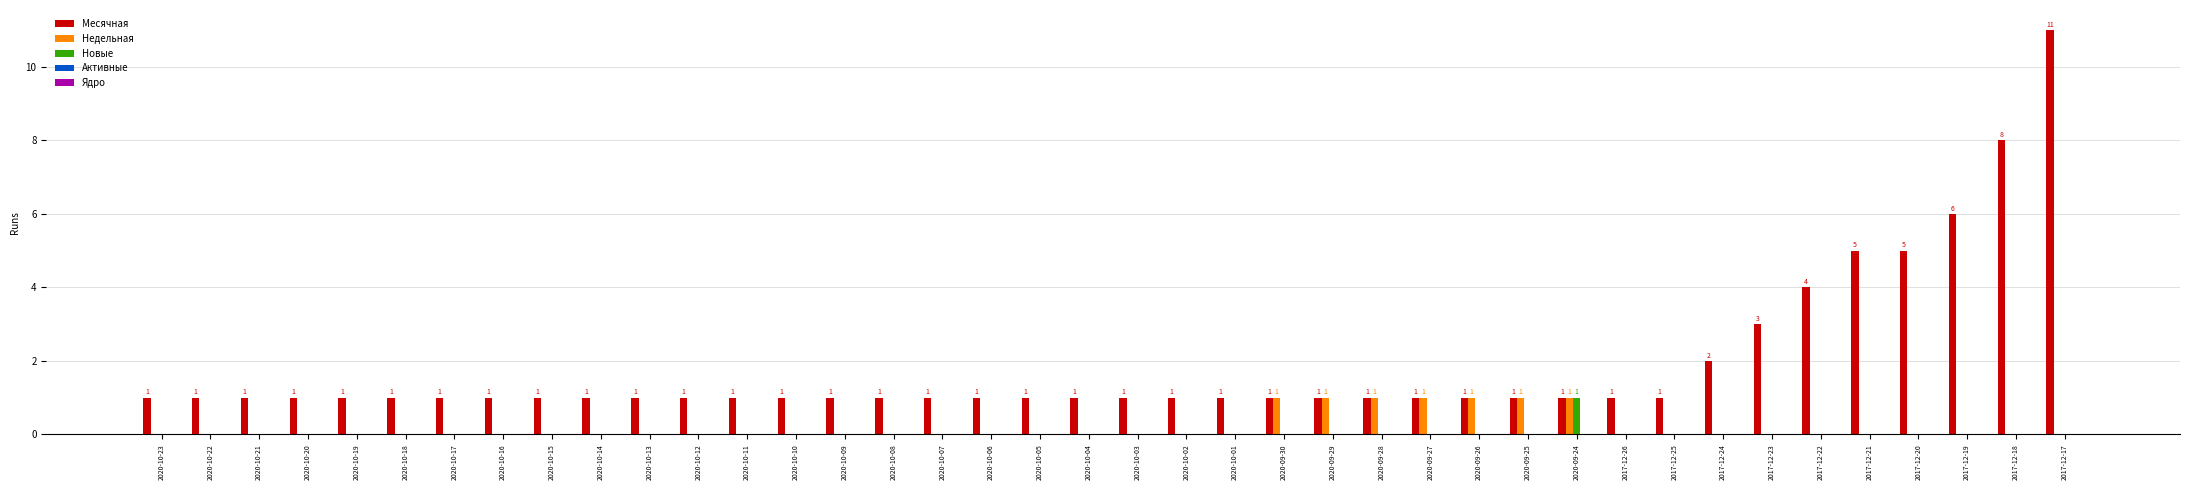

Is the value of Новые at 2020-10-16 greater than the value of Месячная at 2020-10-07?

No